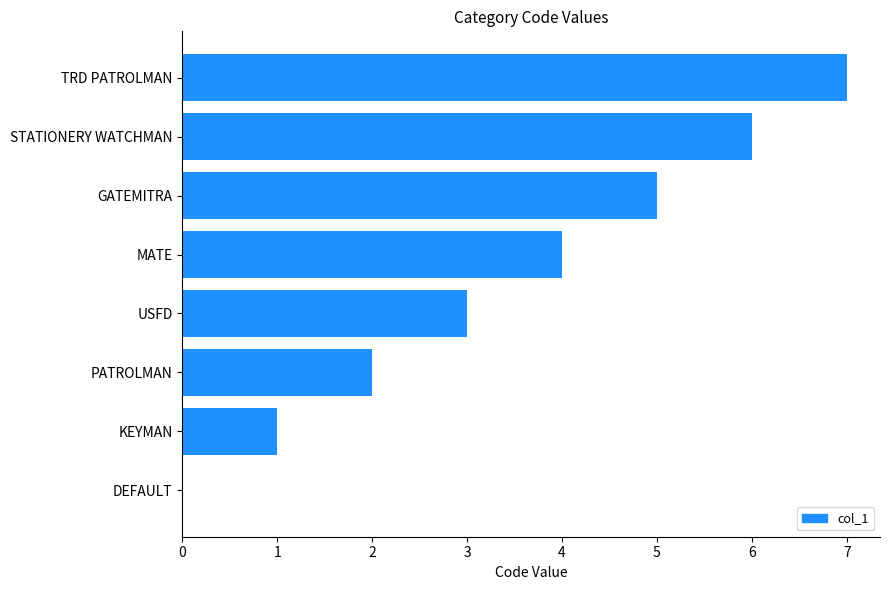

What is the maximum value shown in the chart?

7